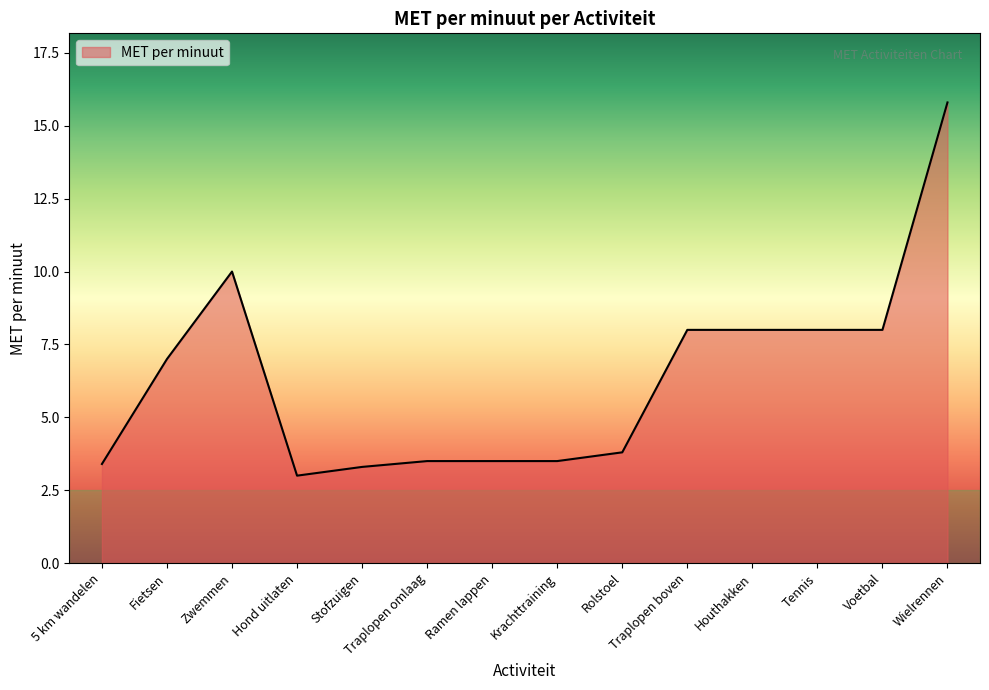

What position from the right is Wielrennen?

1